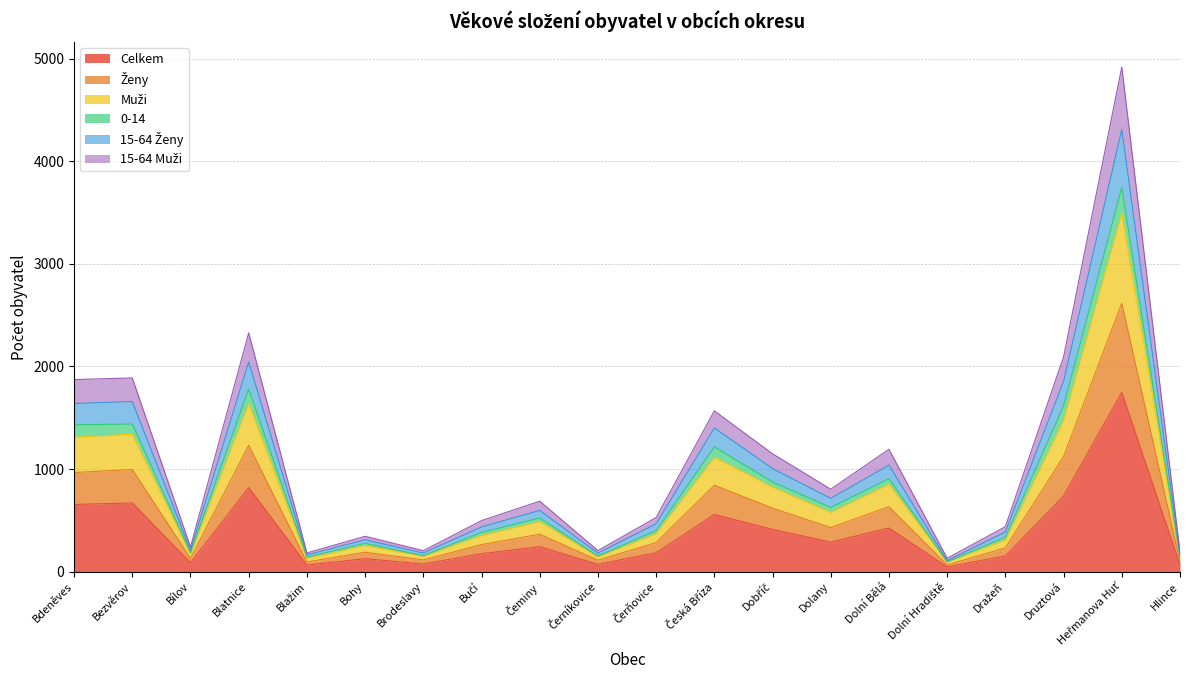

Is it true that Celkem equals 1068 at Bezvěrov?

False